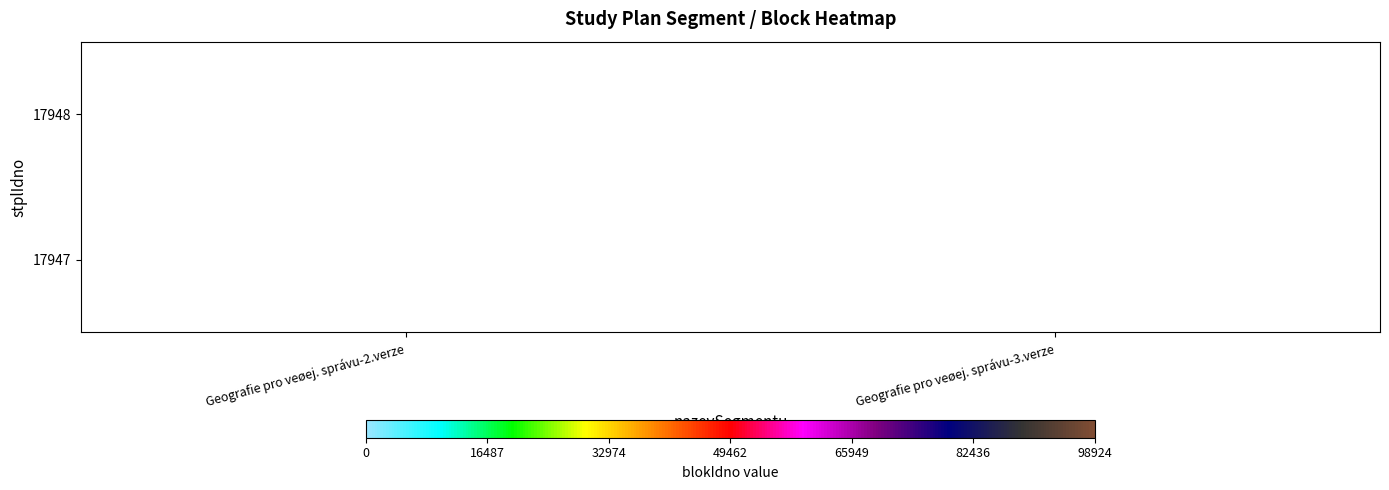

The value of 17947 at Geografie pro veøej. správu-3.verze is 154644. True or false?

False